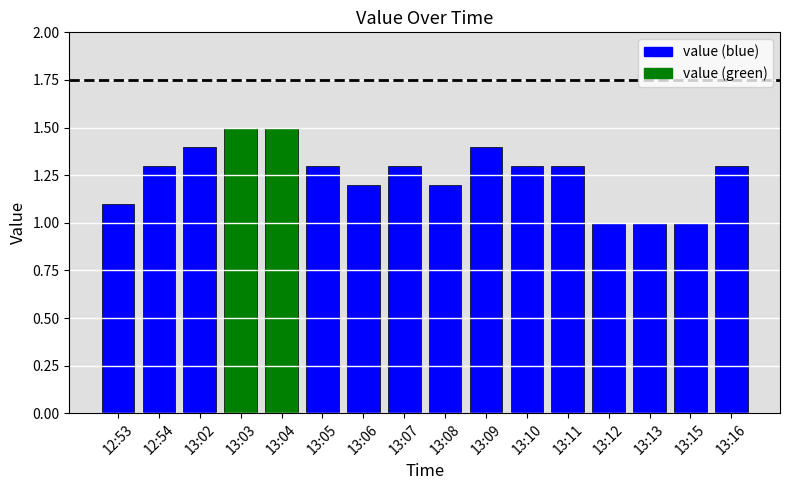

What is the greatest value displayed?

1.5